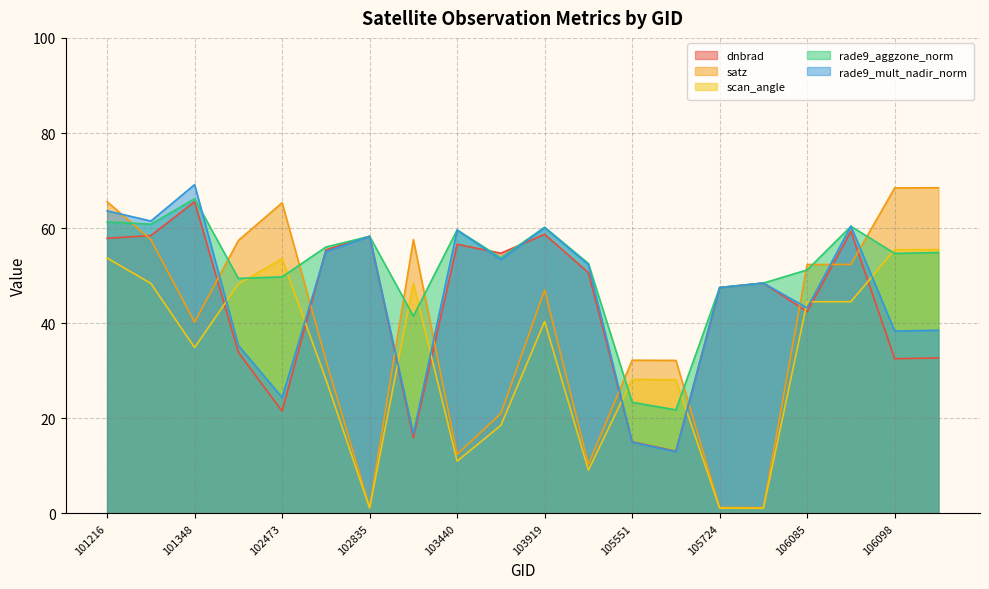

Which series has the largest total across all categories?

rade9_aggzone_norm